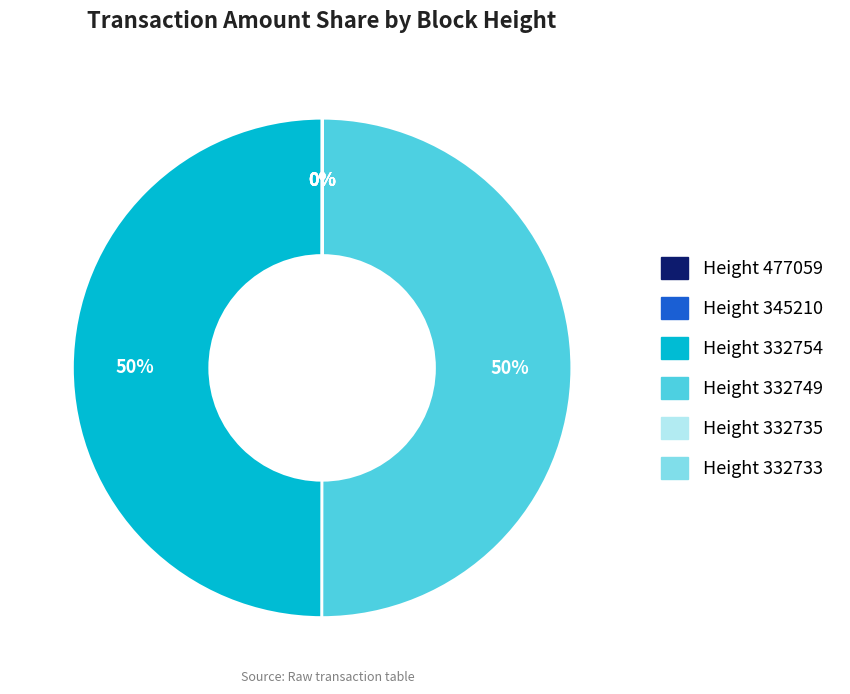

To the nearest percent, what is the average slice percentage?

17%